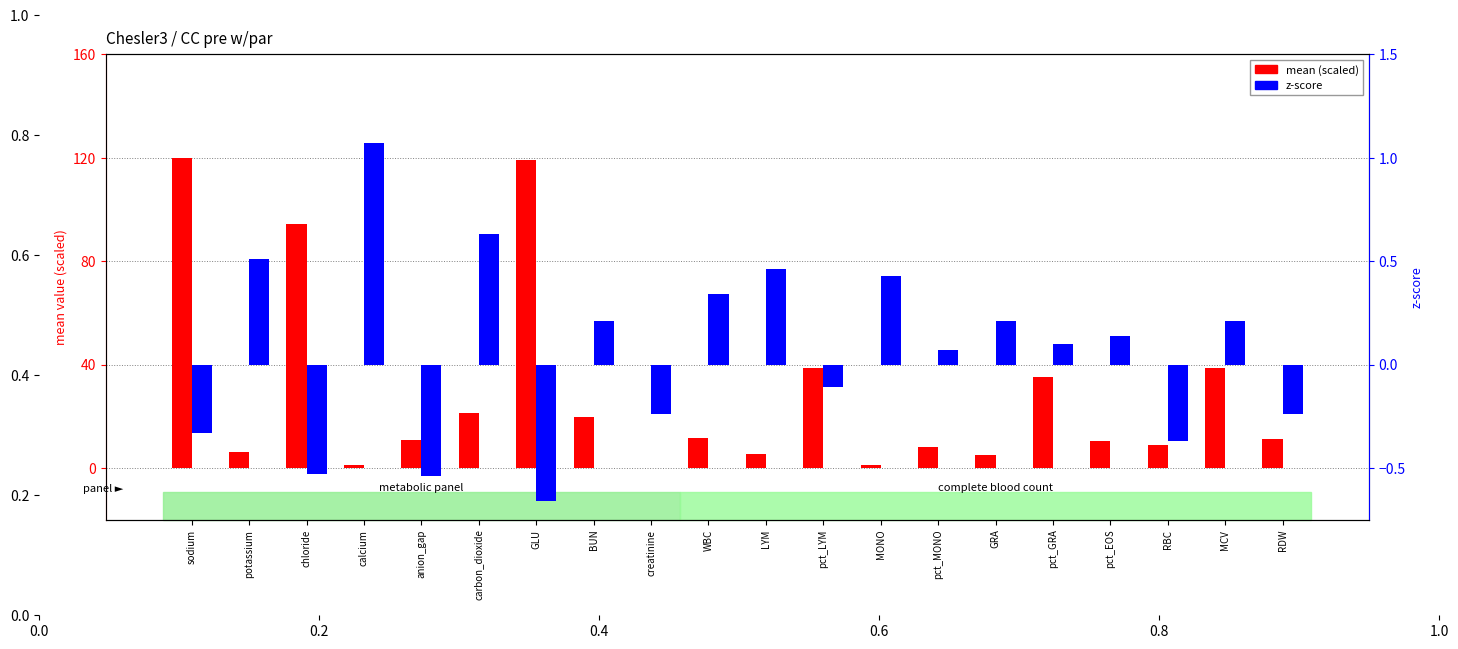

What is the label of the 9th bar from the left?

creatinine